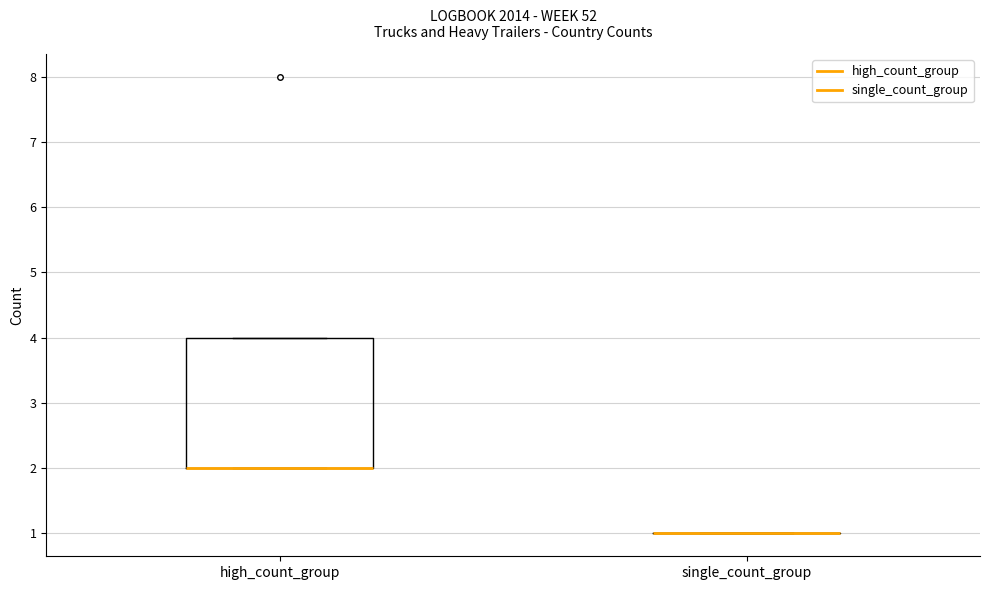

Comparing the boxes themselves (not the whiskers), which one is the tallest?

high_count_group